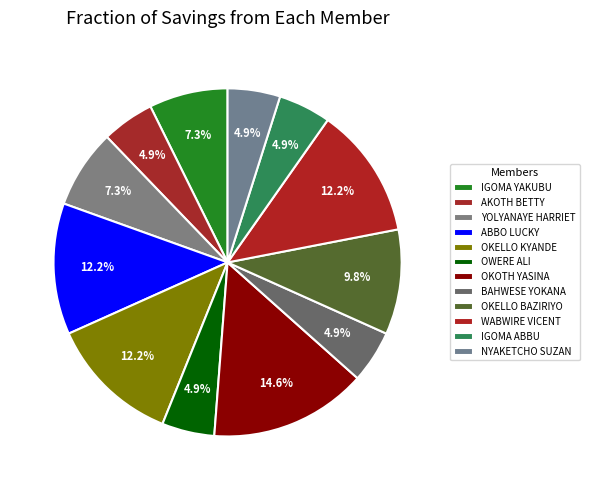

Count the number of slices in the pie.

12